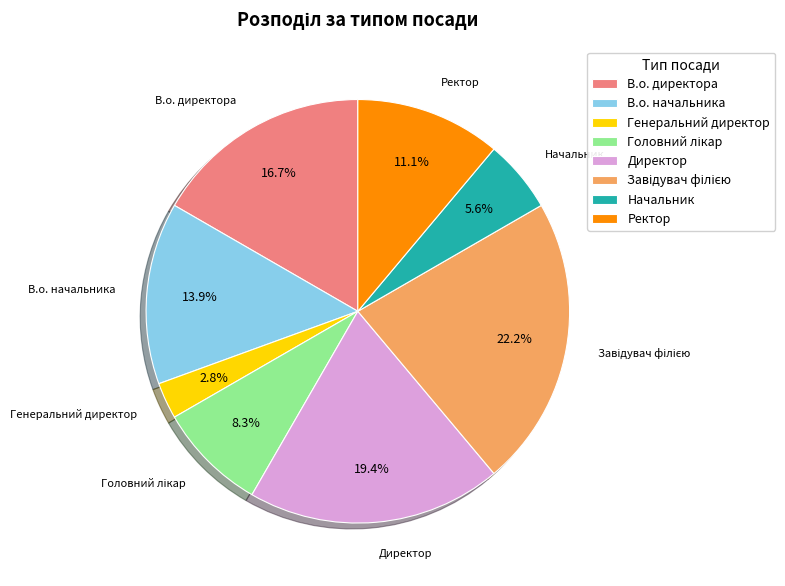

How much of the chart is everything except Ректор?

88.9%